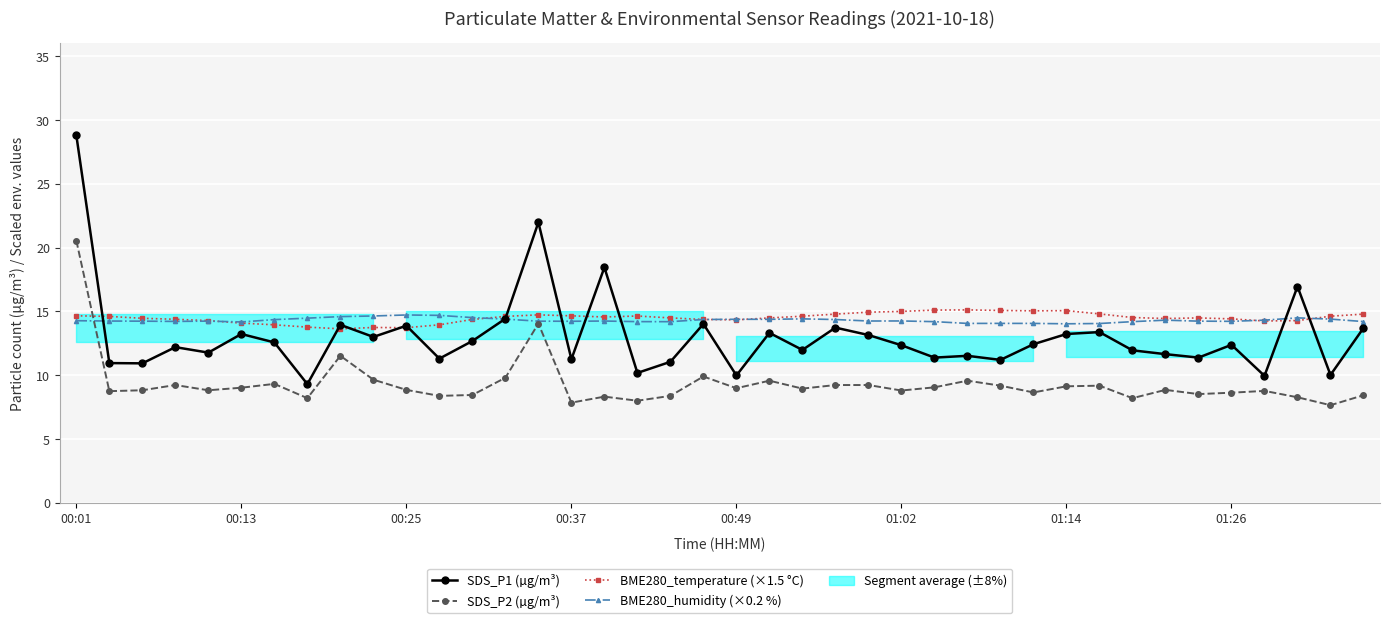

What position from the right is 00:01?

40